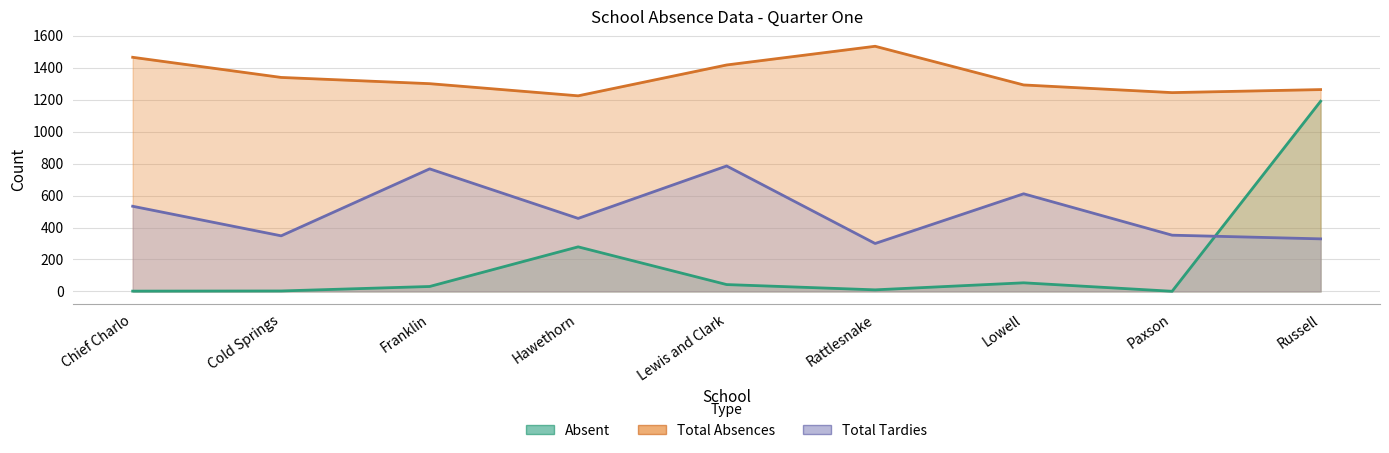

Read the Absent value at Rattlesnake.

10